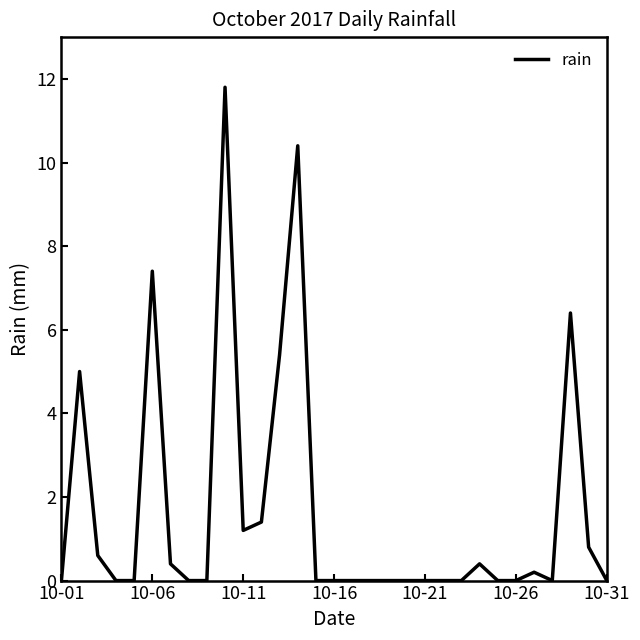

Does the chart have visible grid lines?

No